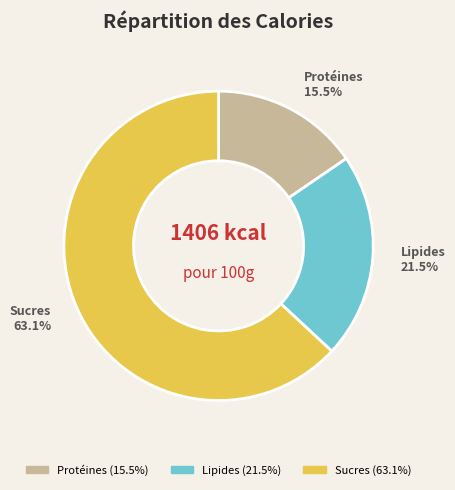

Is there any slice that represents more than half of the pie?

Yes